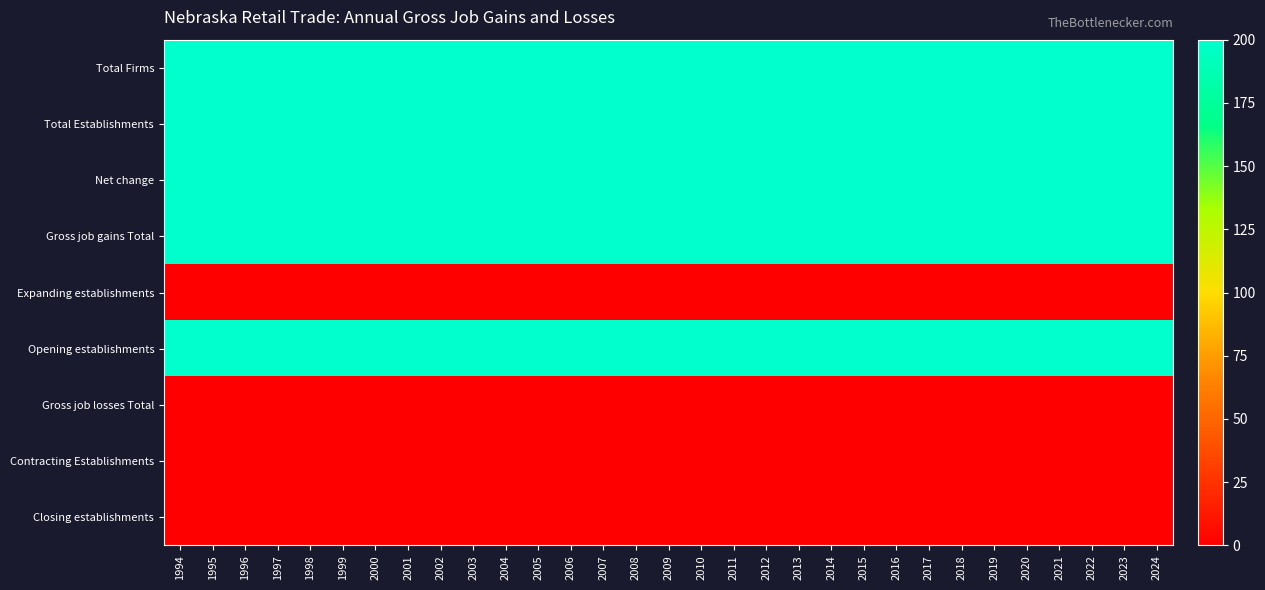

Between 2018 and 2002, which is larger?

2018